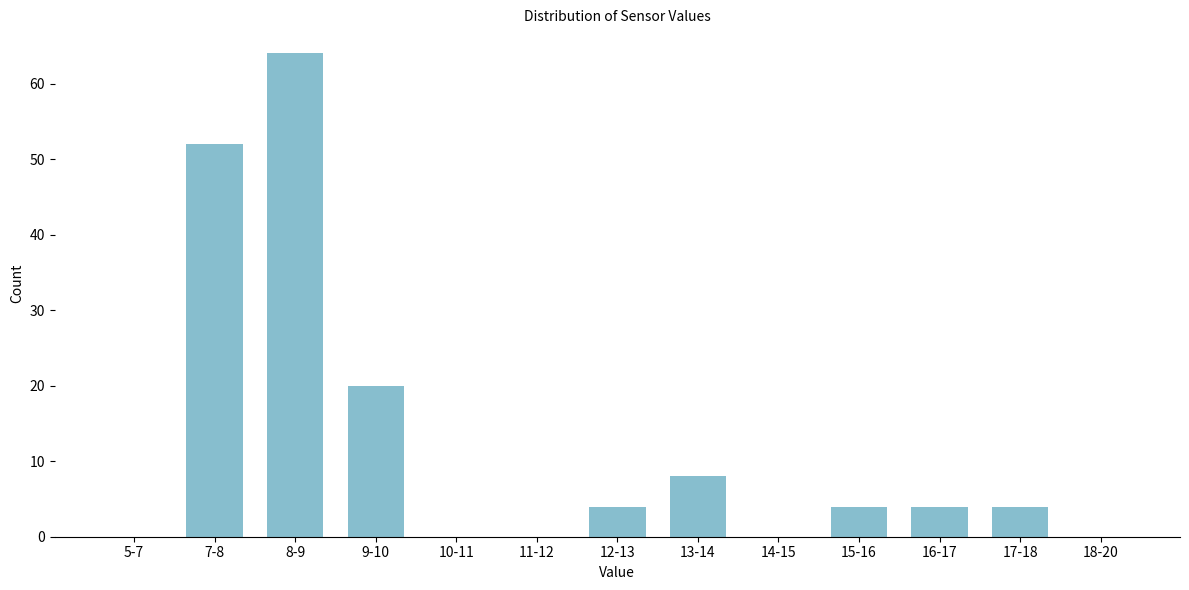

Reading left to right, transcribe all the data shown in this chart.

5-7=0	7-8=52	8-9=64	9-10=20	10-11=0	11-12=0	12-13=4	13-14=8	14-15=0	15-16=4	16-17=4	17-18=4	18-20=0